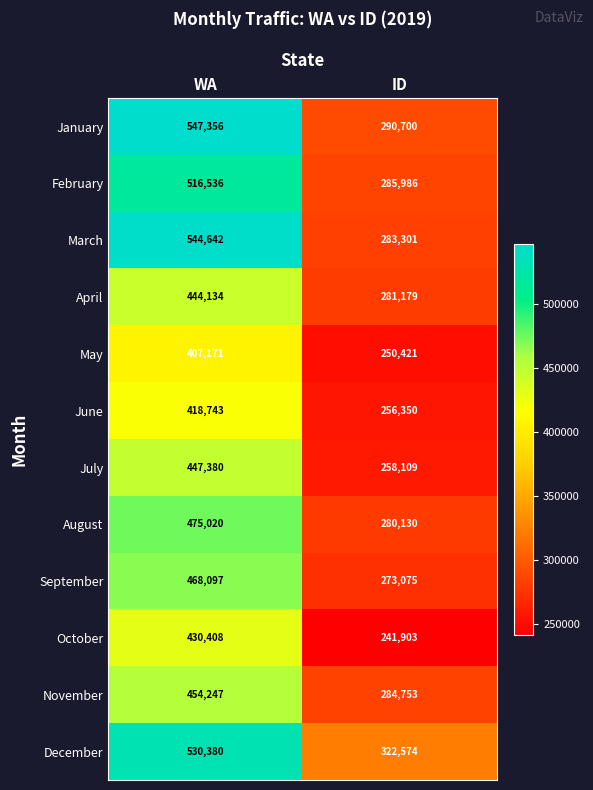

Reading left to right, extract all data points from this chart.

January: 547356	290700
February: 516536	285986
March: 544642	283301
April: 444134	281179
May: 407171	250421
June: 418743	256350
July: 447380	258109
August: 475020	280130
September: 468097	273075
October: 430408	241903
November: 454247	284753
December: 530380	322574